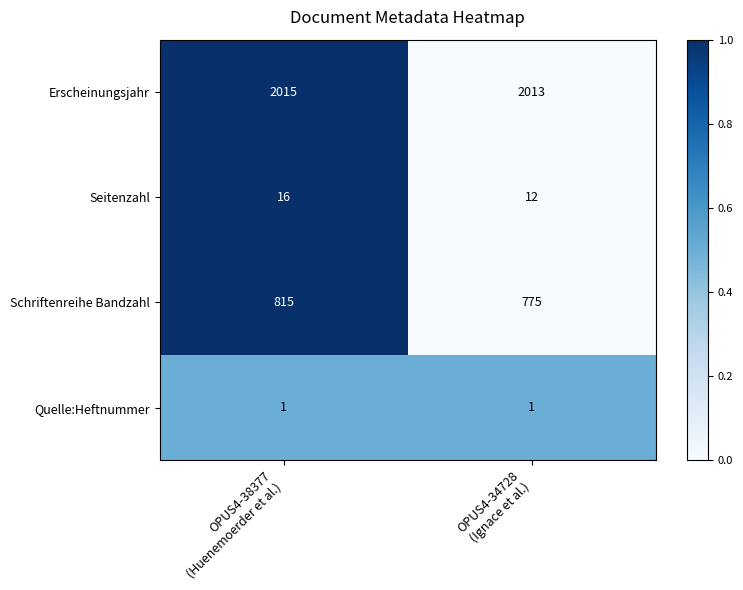

Reading left to right, transcribe all the data shown in this chart.

Erscheinungsjahr: 2015	2013
Seitenzahl: 16	12
Schriftenreihe Bandzahl: 815	775
Quelle:Heftnummer: 1	1